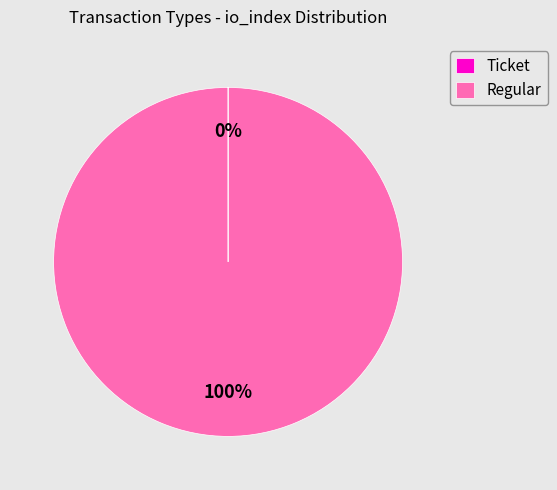

Is it true that Regular is 100% of the pie?

True